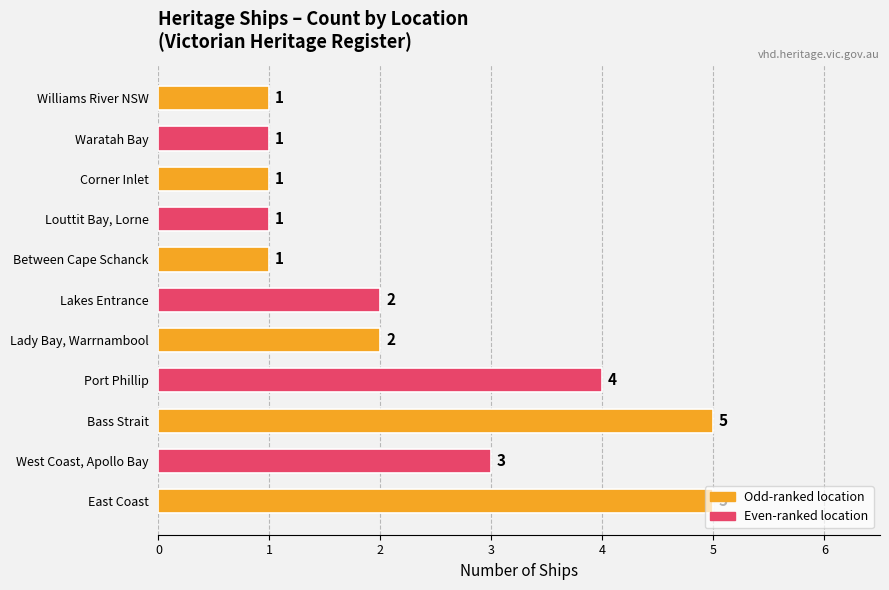

Does the chart contain stacked bars?

No